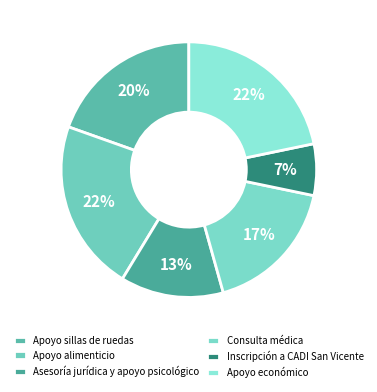

Which category has the biggest portion of the pie?

Apoyo alimenticio